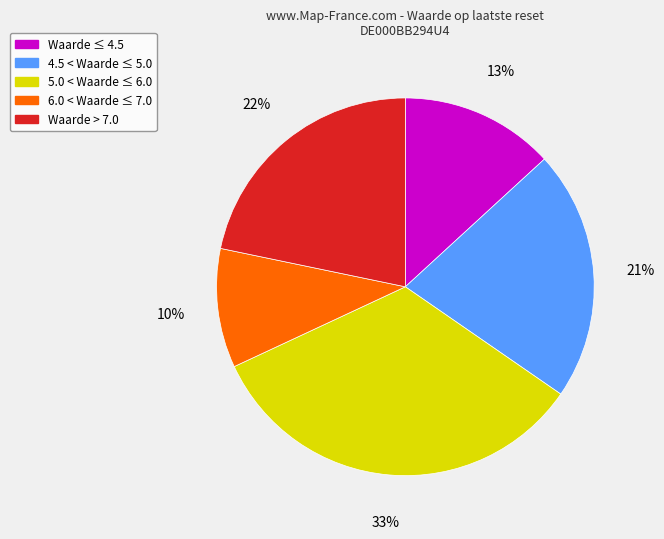

To the nearest percent, what is the average slice percentage?

20%